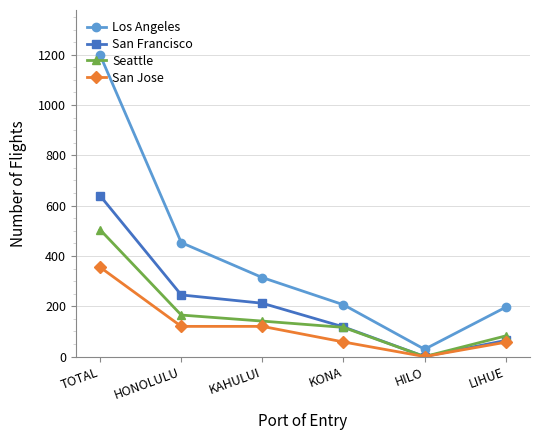

Does the chart display data point markers on the line(s)?

Yes